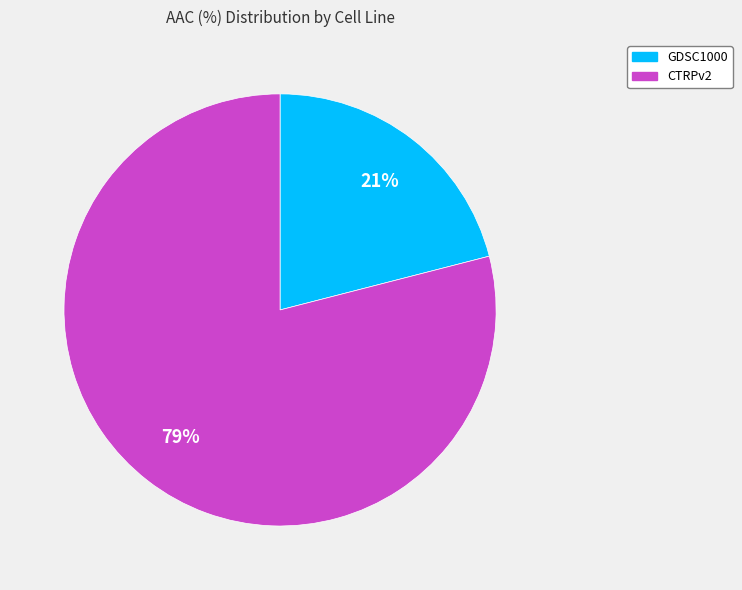

Count the number of slices in the pie.

2